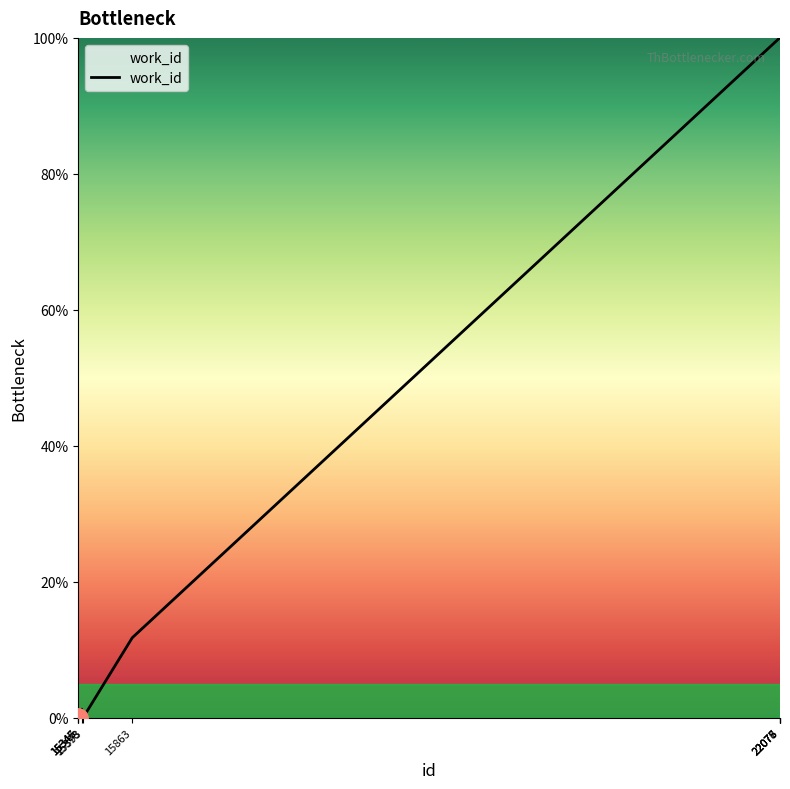

What is the maximum value shown in the chart?

100.0